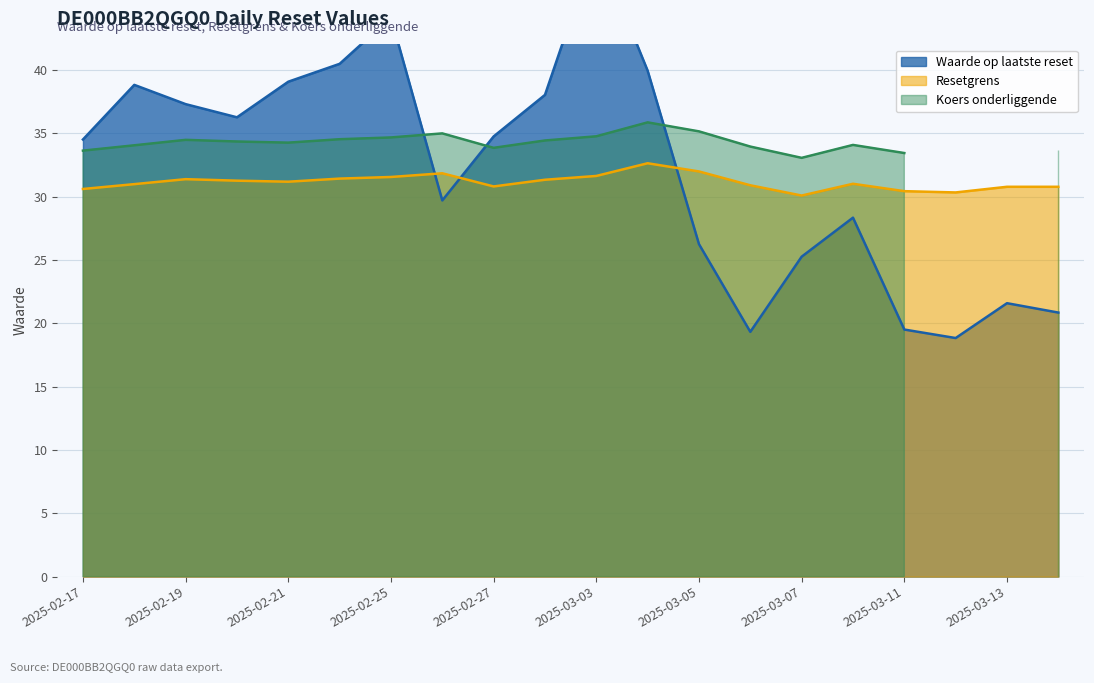

What is the minimum value for Resetgrens?

30.1